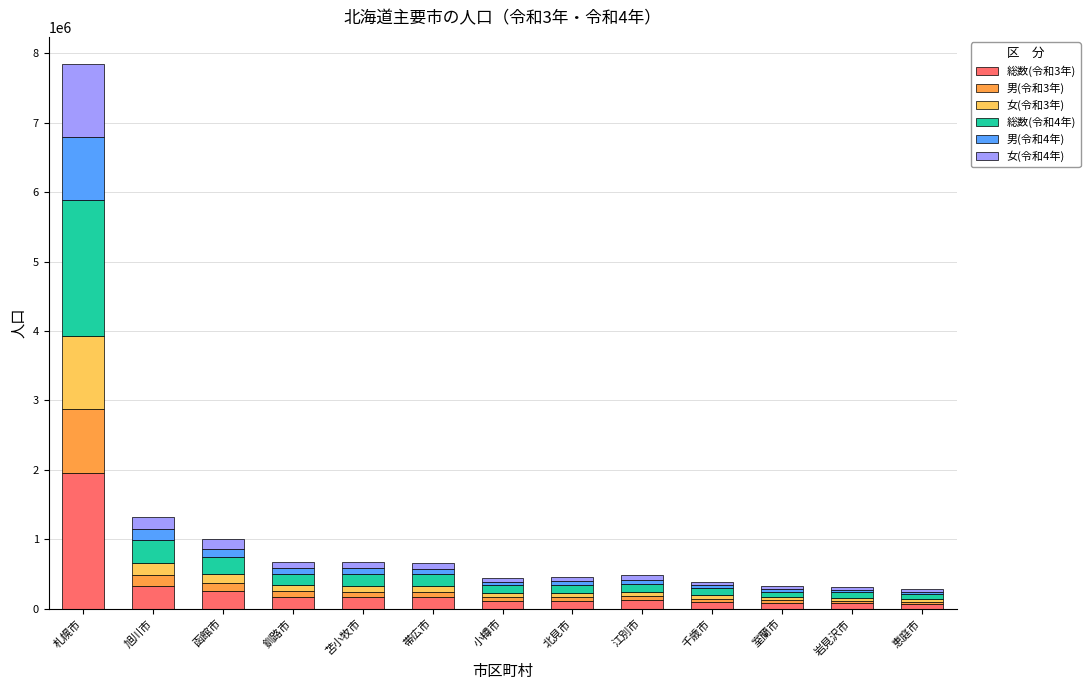

What is the difference between the maximum and minimum values in the 女(令和4年) series?

1008412